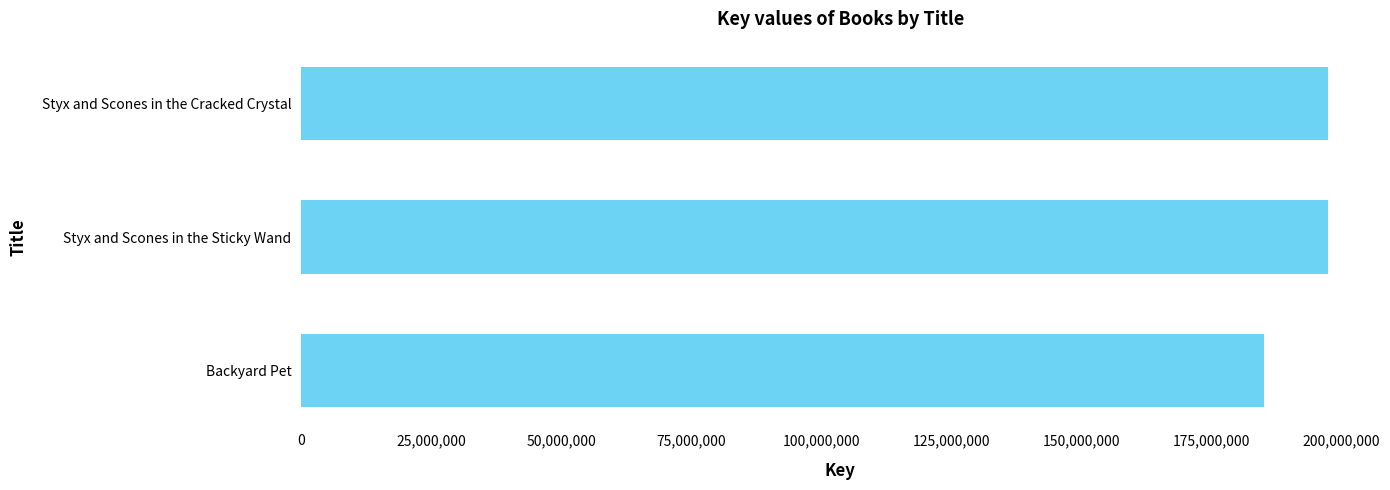

What is the sum of all values?

579980691